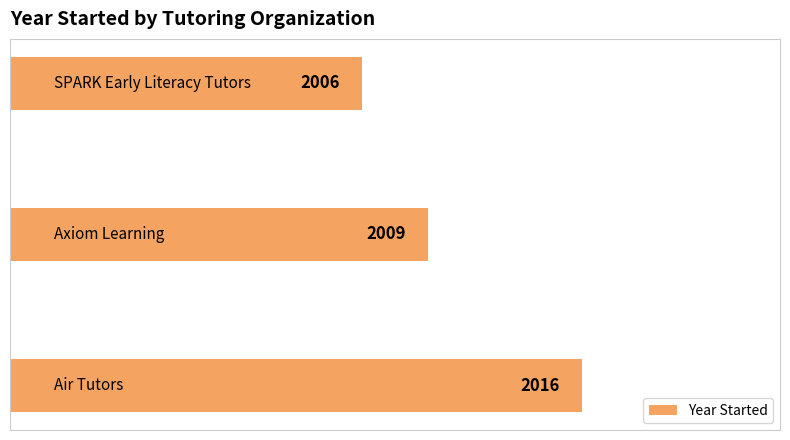

What is the difference between the maximum and minimum values?

10